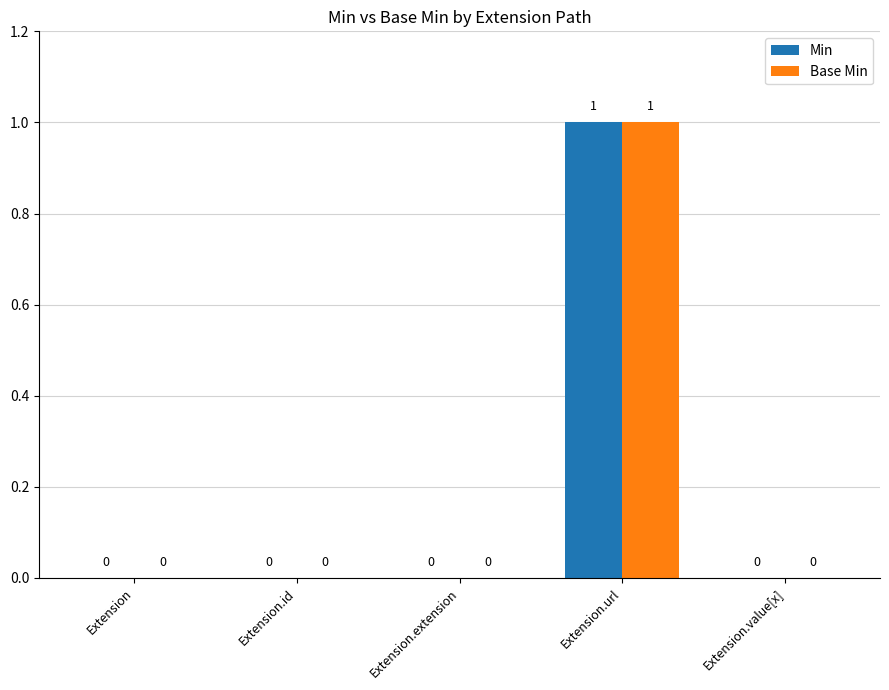

At which label does Base Min reach its peak?

Extension.url